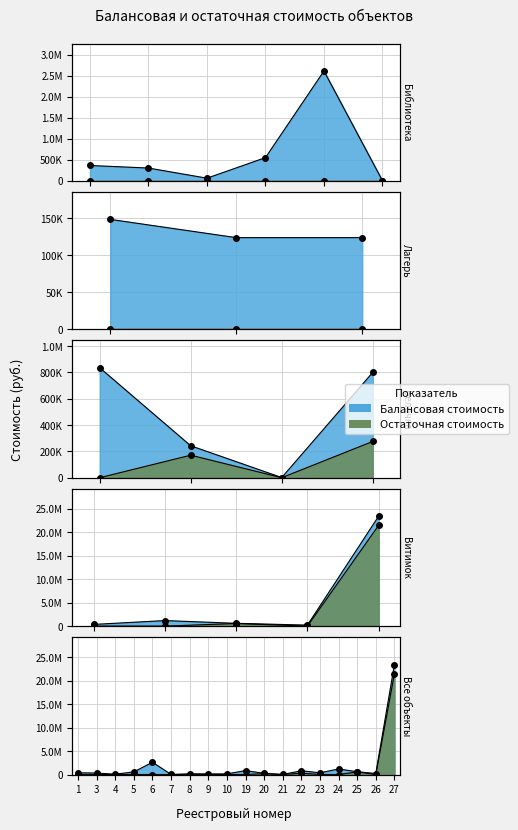

What is the minimum value for Балансовая стоимость?

1065.0